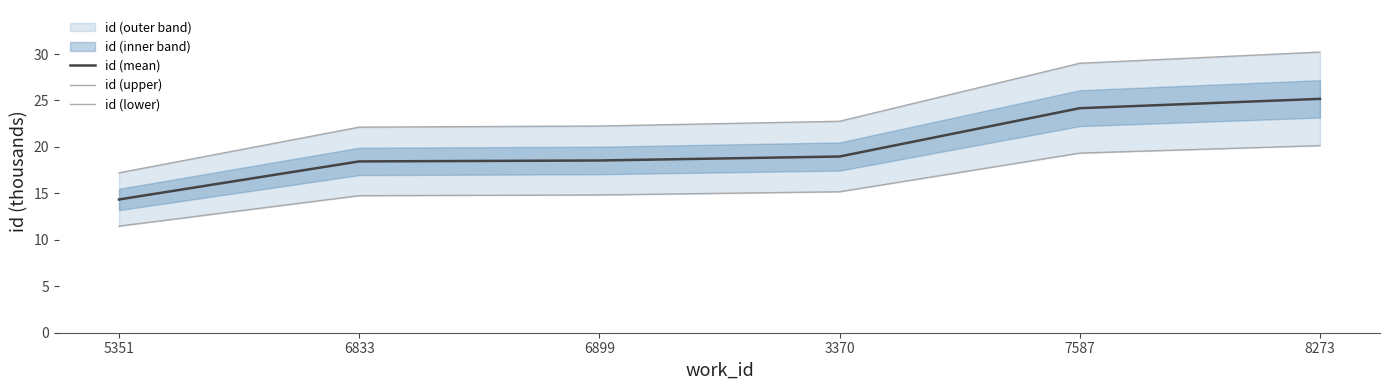

What is the label of the 6th point from the right?

5351